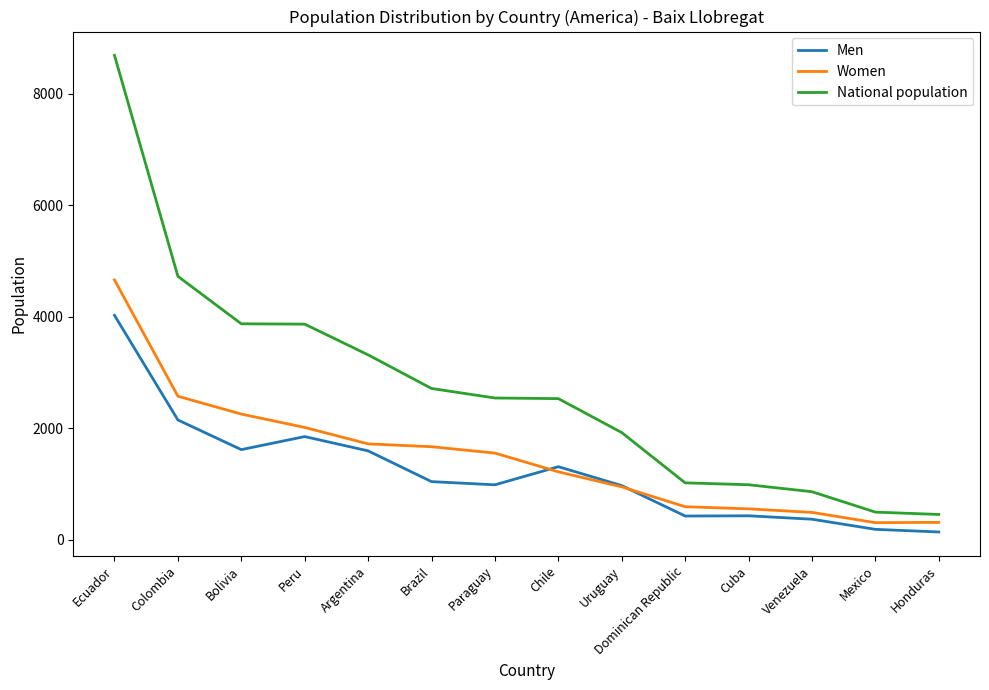

Where does the Women series first go above 1557?

Ecuador